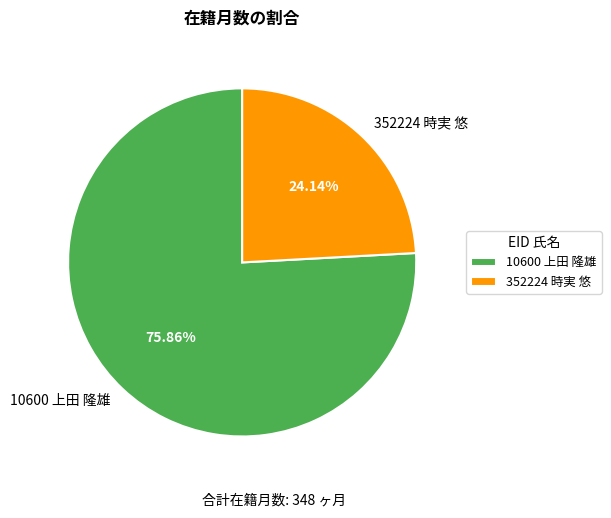

To the nearest percent, what is the difference between the largest and smallest slice percentages?

52%